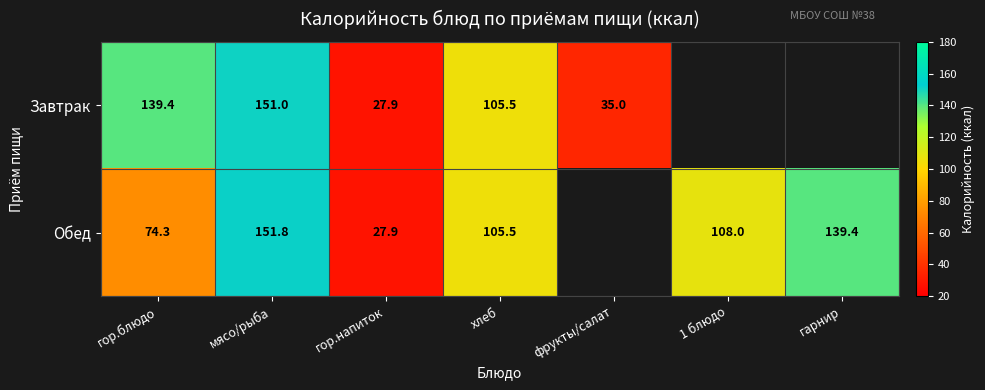

The value of Обед at гарнир is 139.4. True or false?

True